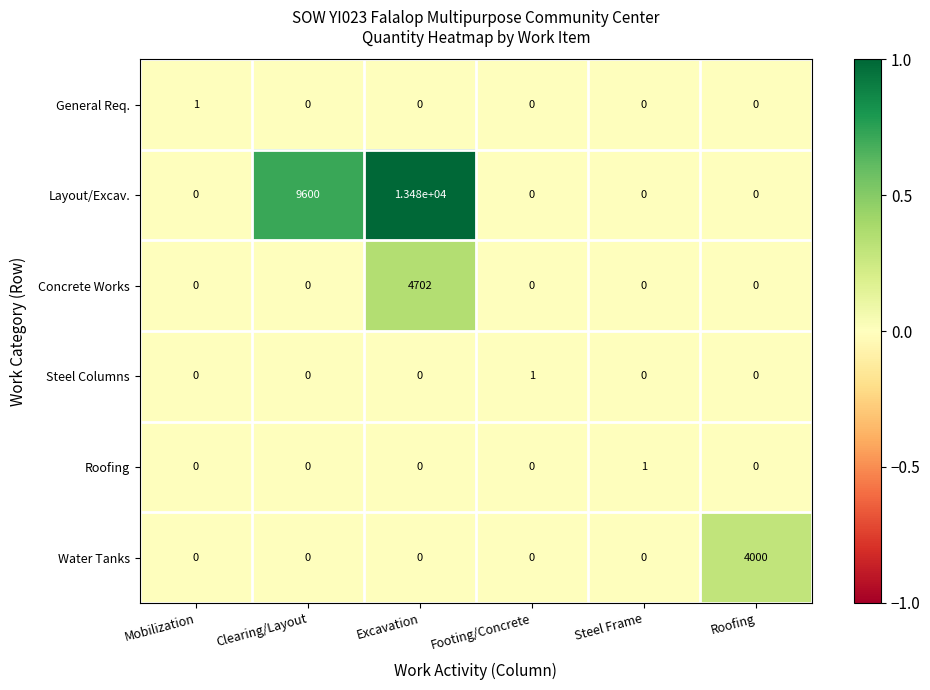

Count the number of data series in this chart.

6